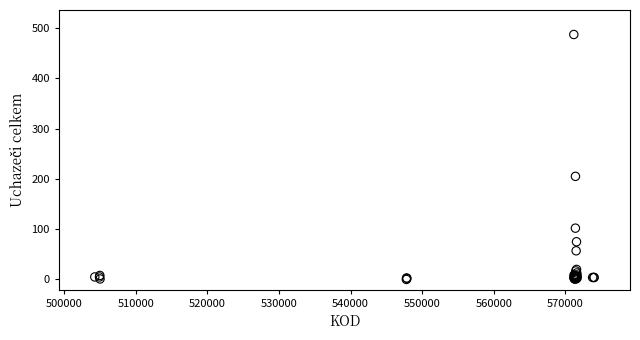

What Y value in the scatter plot is closest to 243?

205